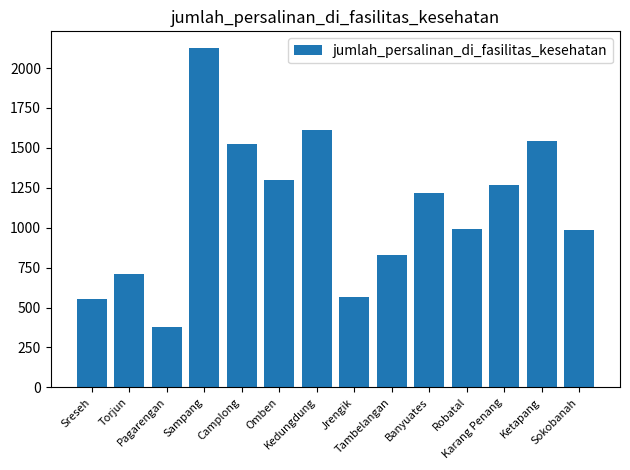

What is the change in value from Sampang to Camplong?

-602